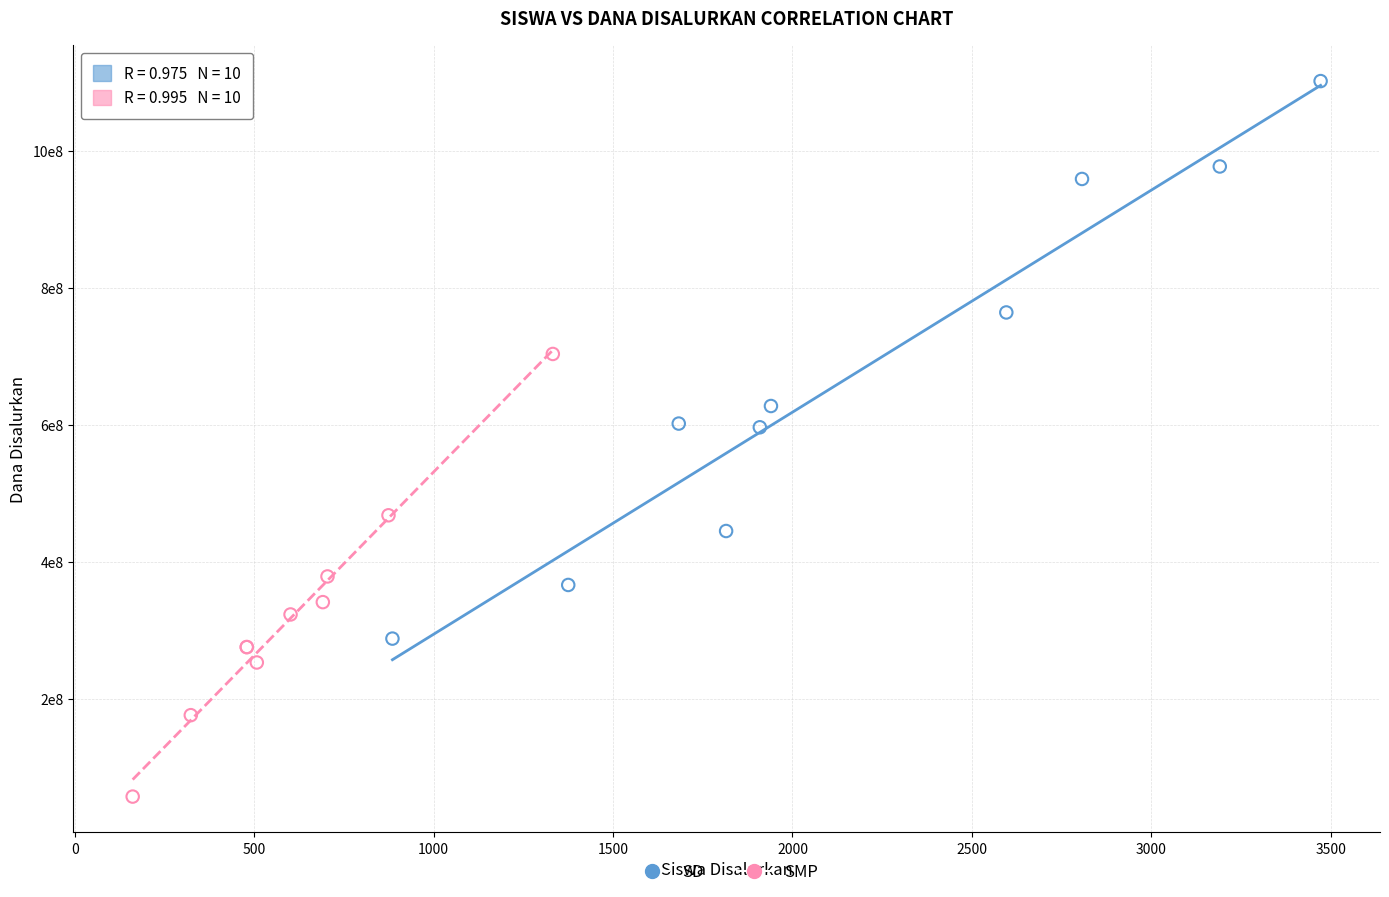

Which series reaches the minimum Y coordinate?

SMP